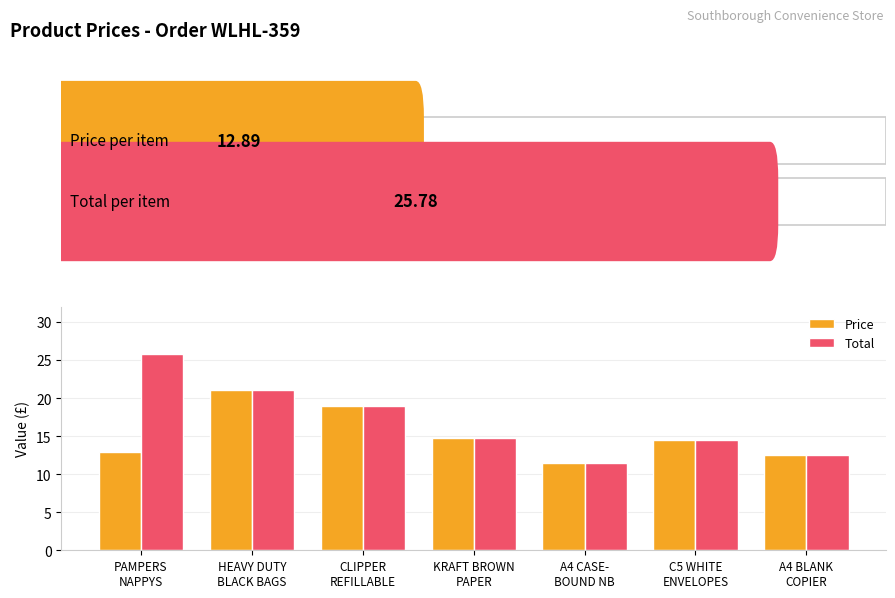

At which label is Total closest to 18?

CLIPPER
REFILLABLE